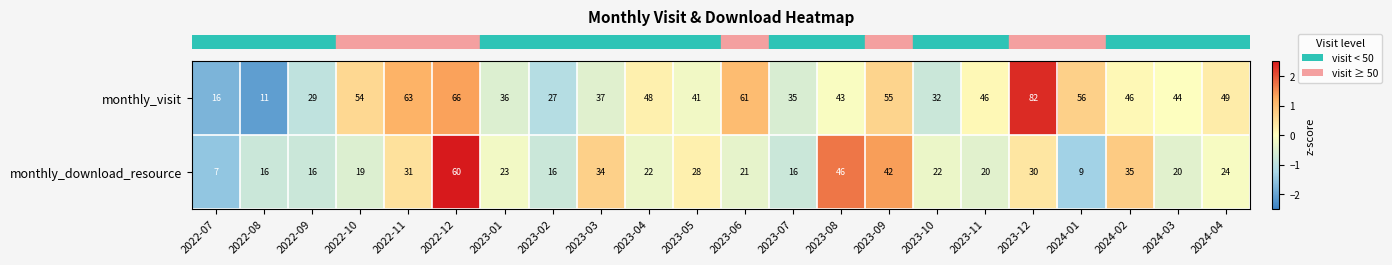

Which series has the widest spread of values?

monthly_visit